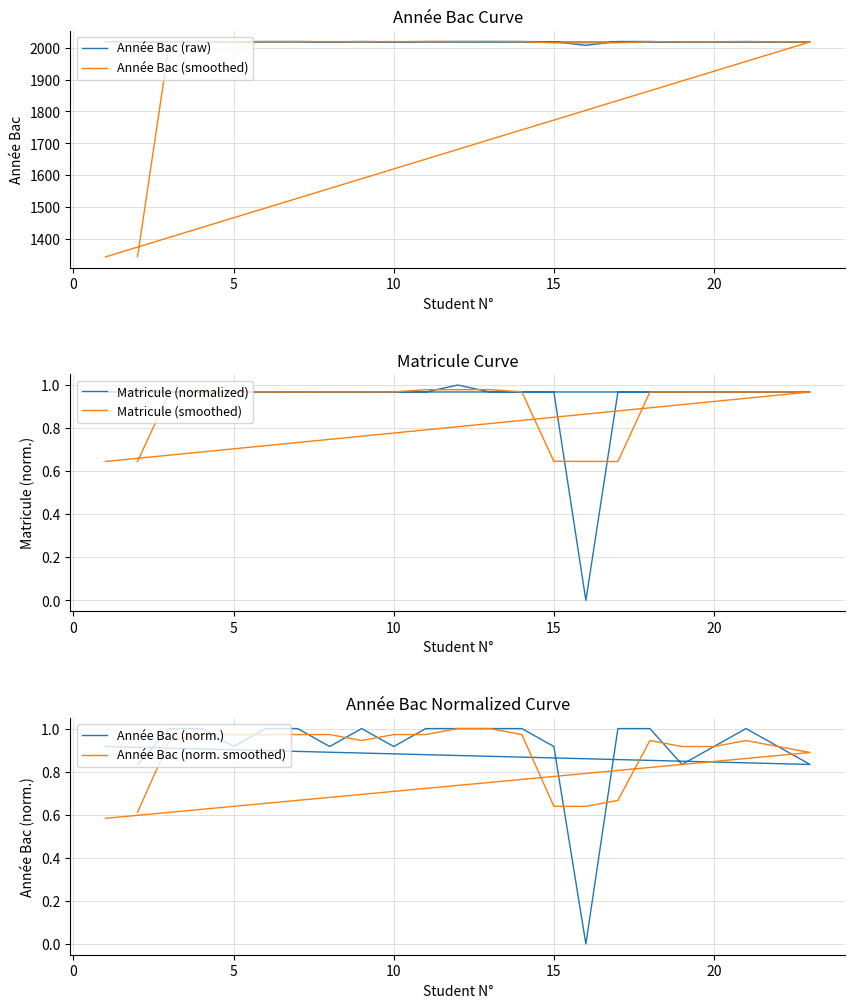

What is the difference between the maximum and second lowest values in the Année Bac (norm. smoothed) series?

0.4